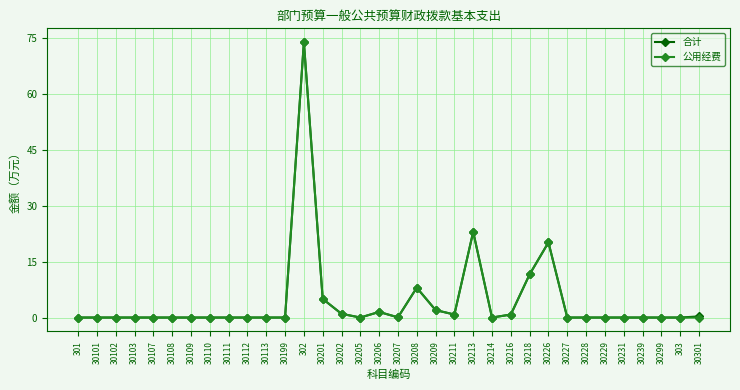

What is the difference between the maximum and minimum values in the 合计 series?

73.9